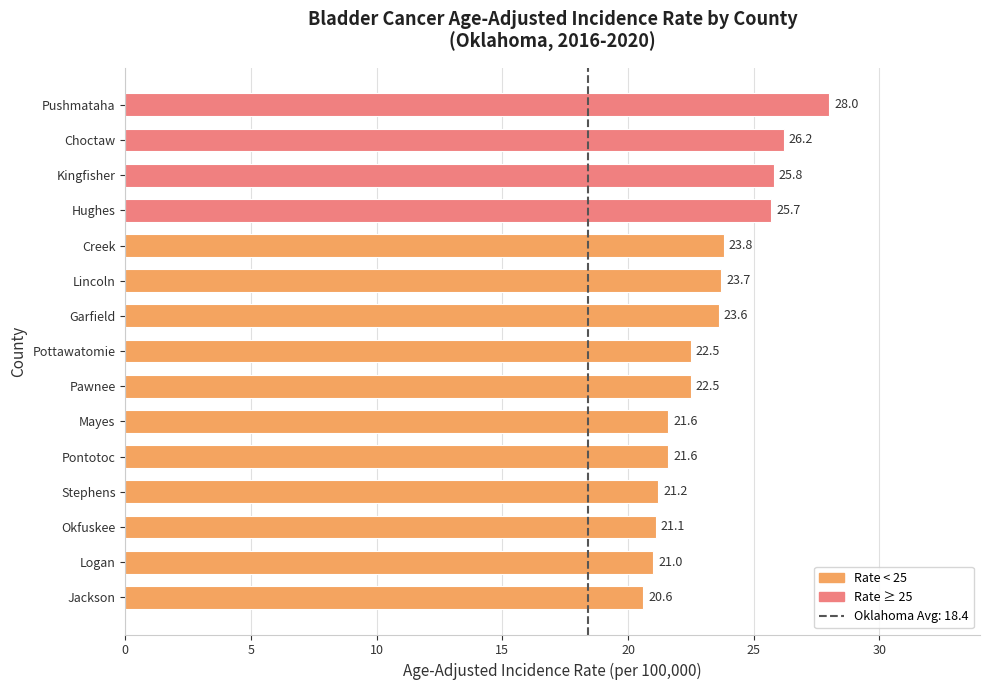

What is the difference between the maximum and minimum values?

7.4